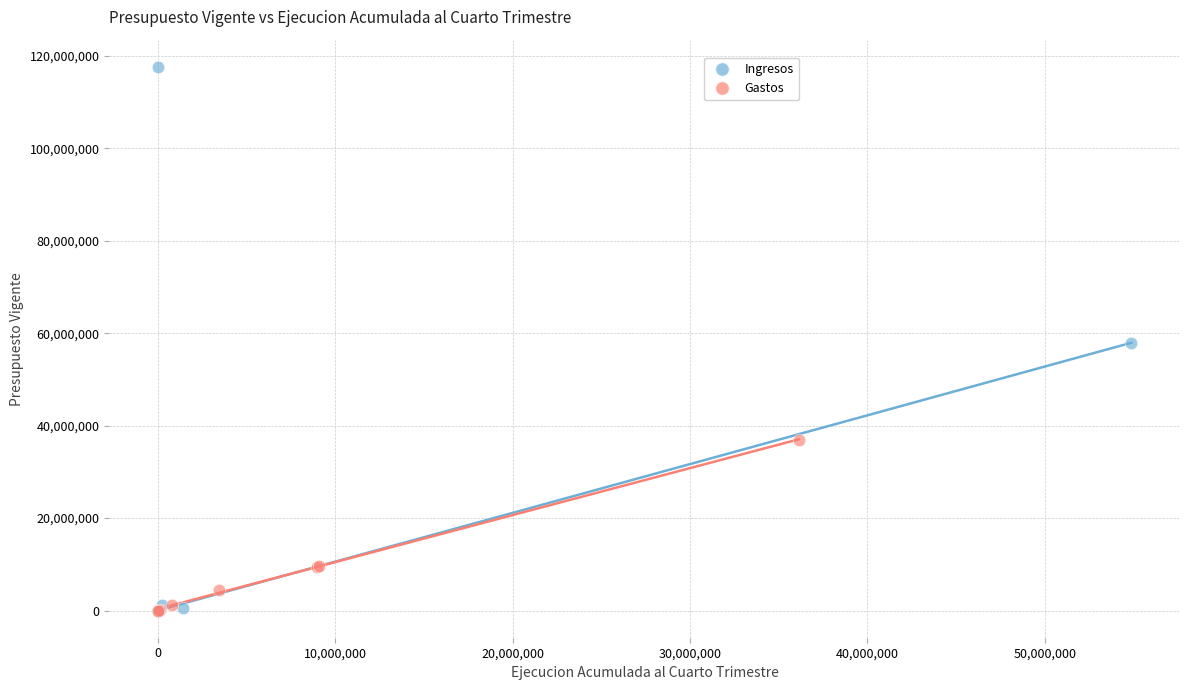

Which series contains the highest Y value?

Ingresos